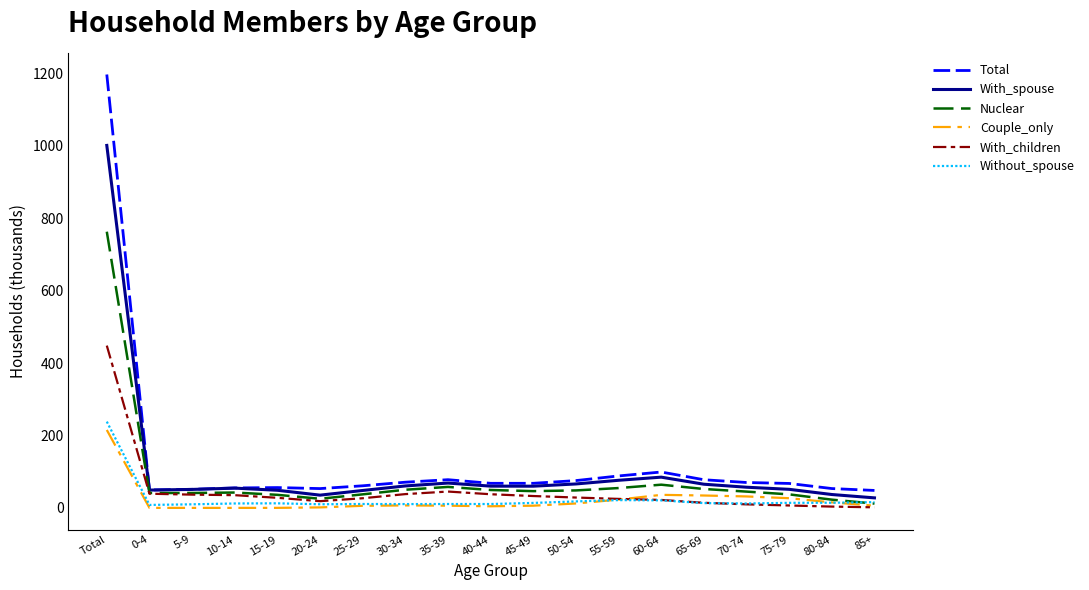

True or false: Total and Without_spouse cross at least once.

False